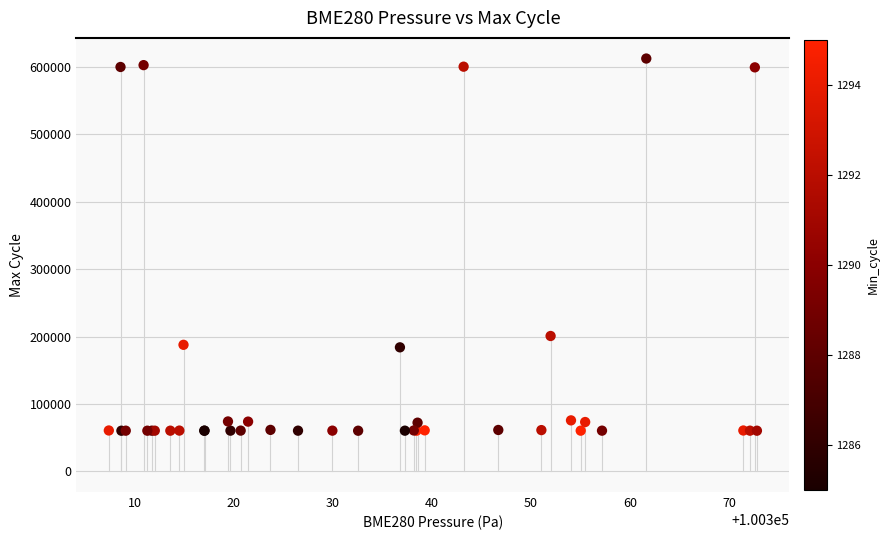

What Y value in the scatter plot is closest to 336543?

200937